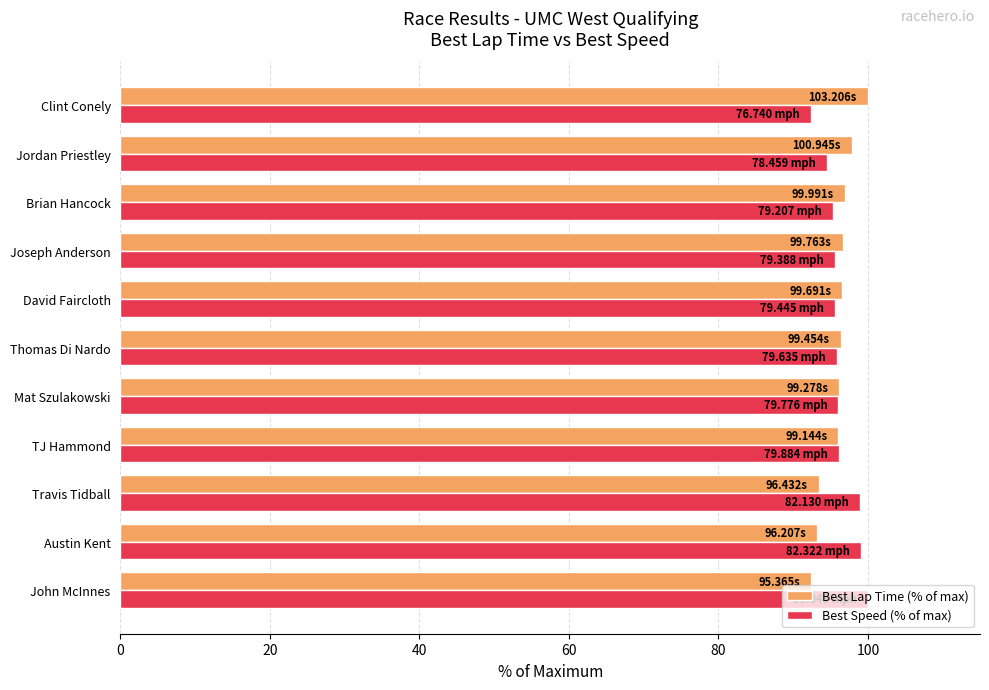

What is the sum of all Best Speed (% of max) values?

1059.7